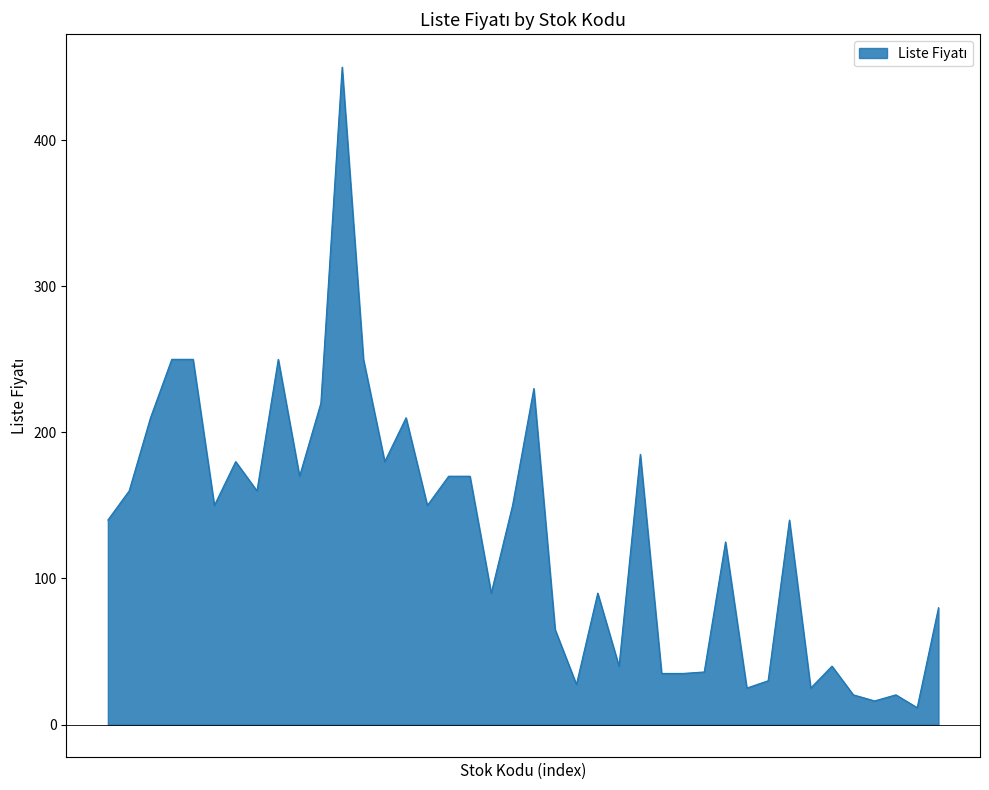

What is the difference between the maximum and minimum values?

438.4